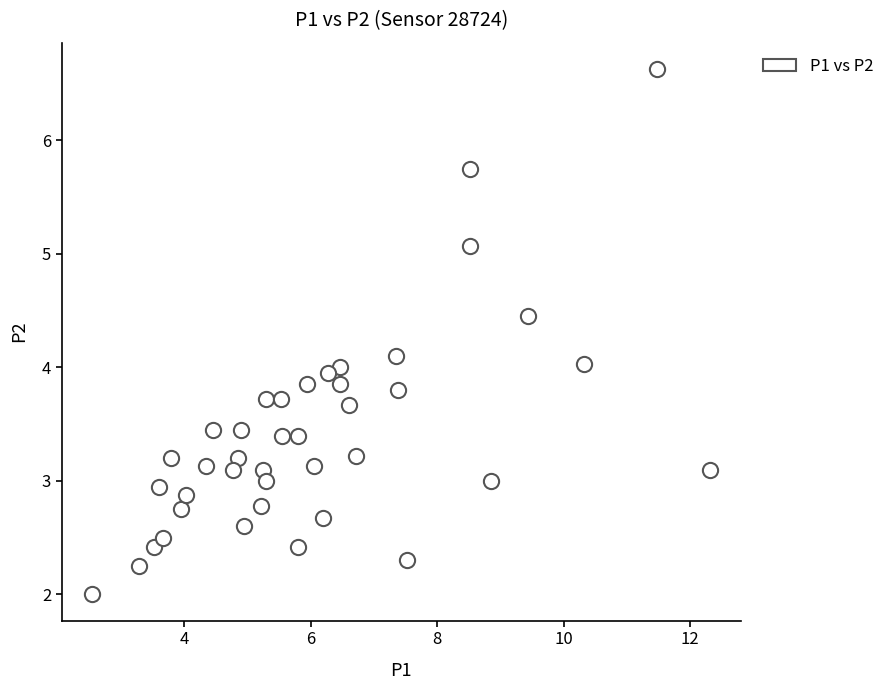

What is the range of Y values (max minus min)?

4.6